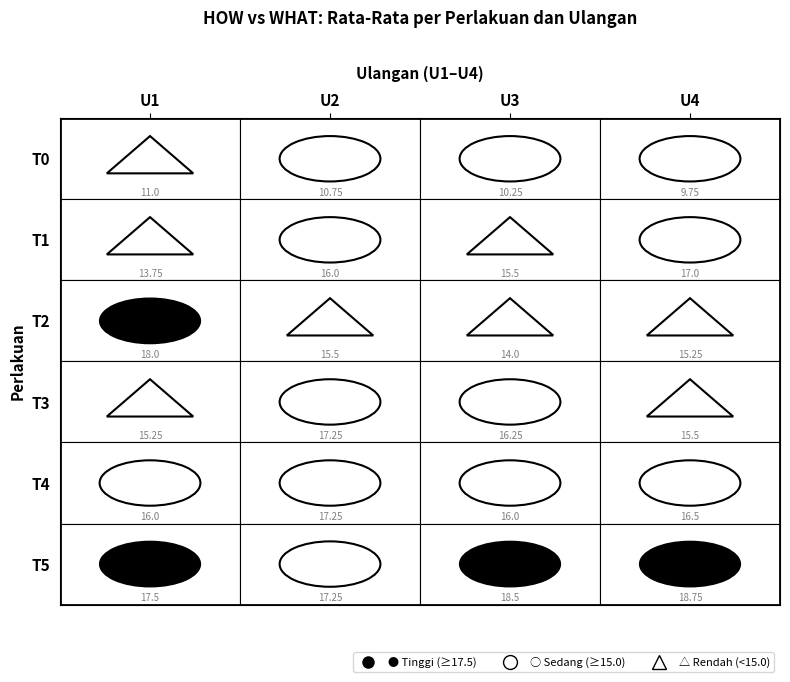

At U3, list the series in order from smallest to largest.

T0, T2, T1, T4, T3, T5